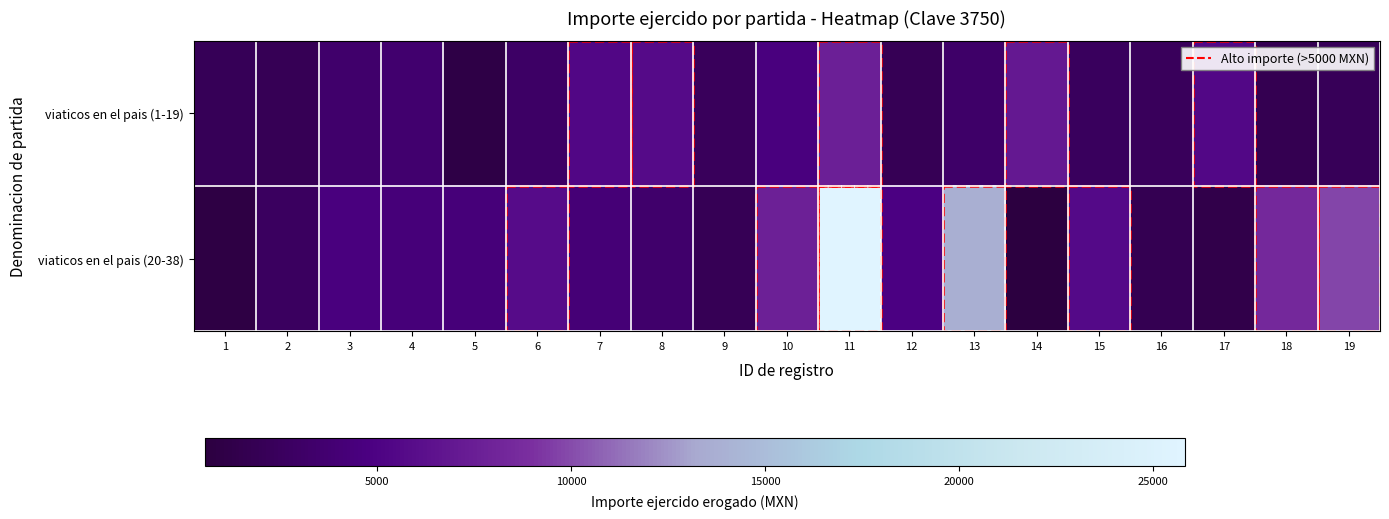

Which series has the largest total across all categories?

viaticos en el pais (20-38)